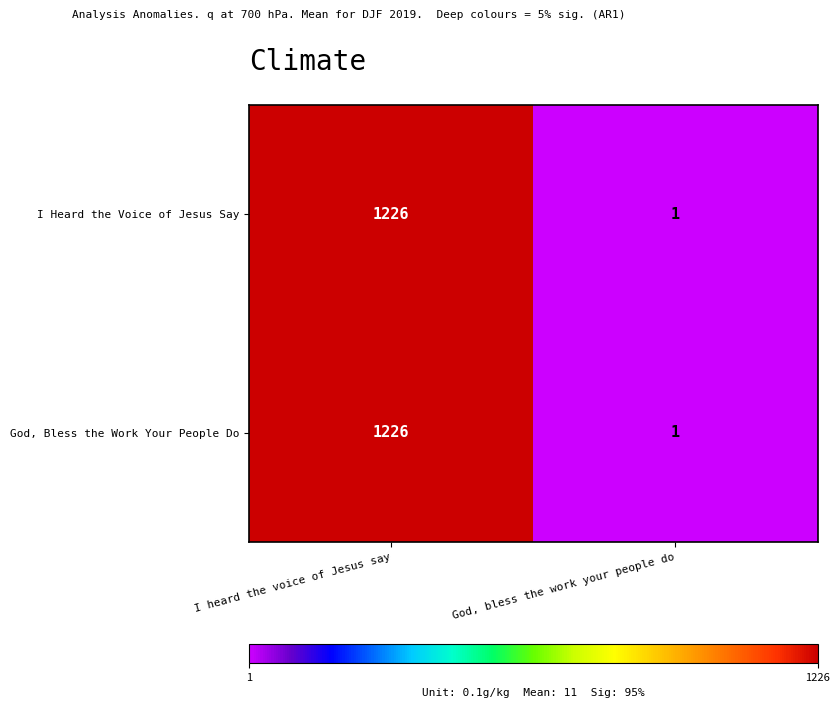

True or false: God, Bless the Work Your People Do has a value of 1816 at I heard the voice of Jesus say.

False